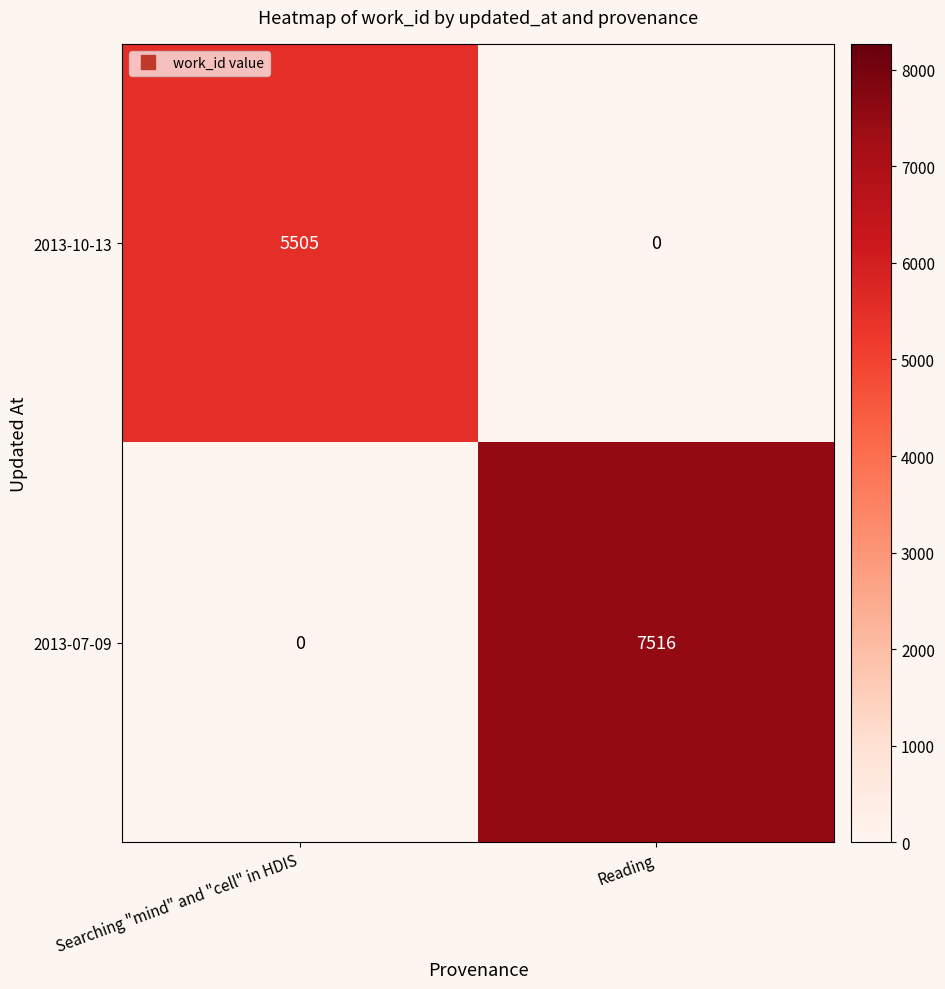

What is the difference between the maximum and minimum values in the 2013-07-09 series?

7516